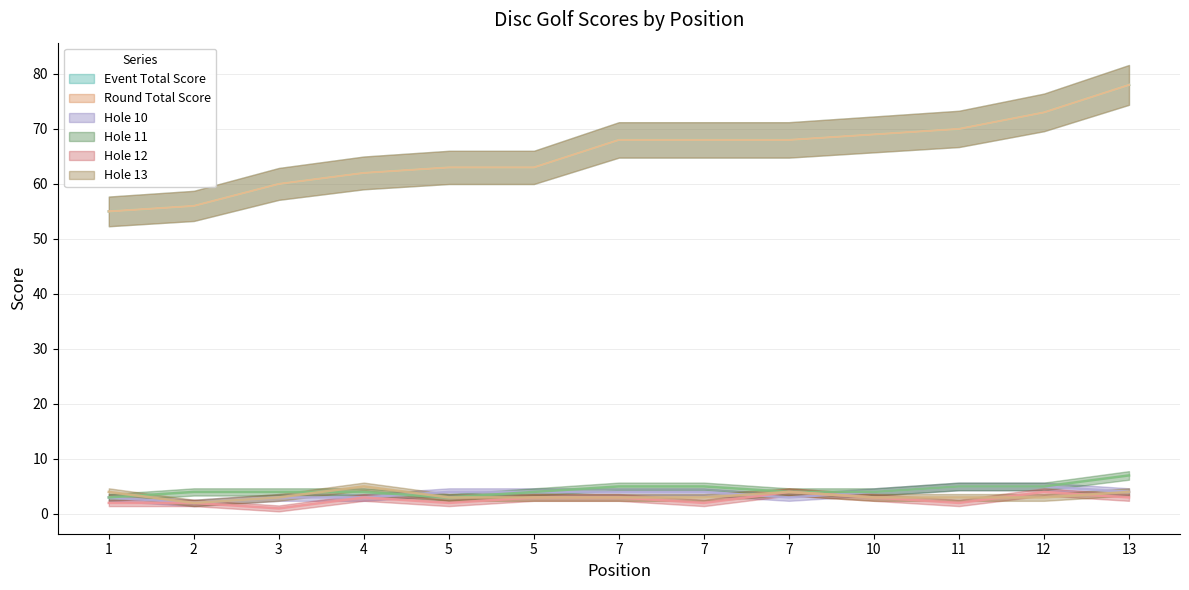

Between 7 and 10, which series saw the biggest shift?

event_total_score